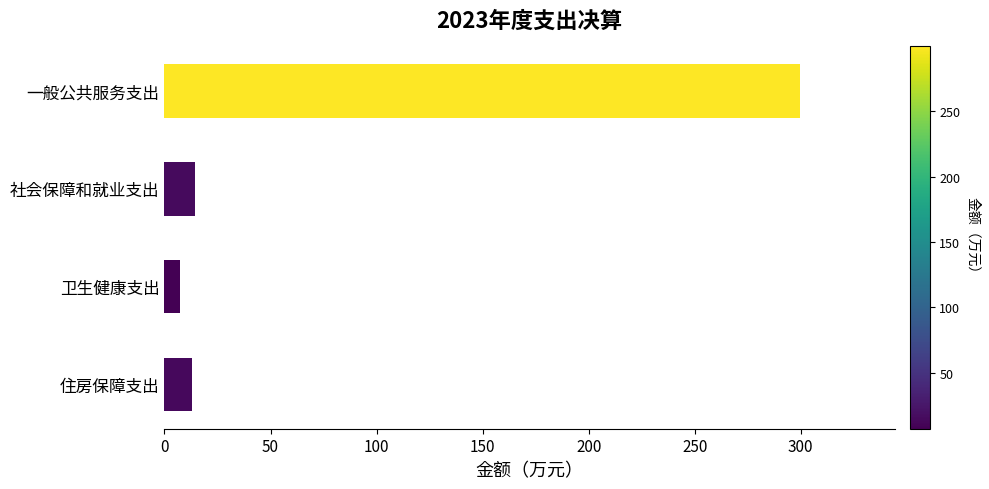

Are the bars horizontal?

Yes